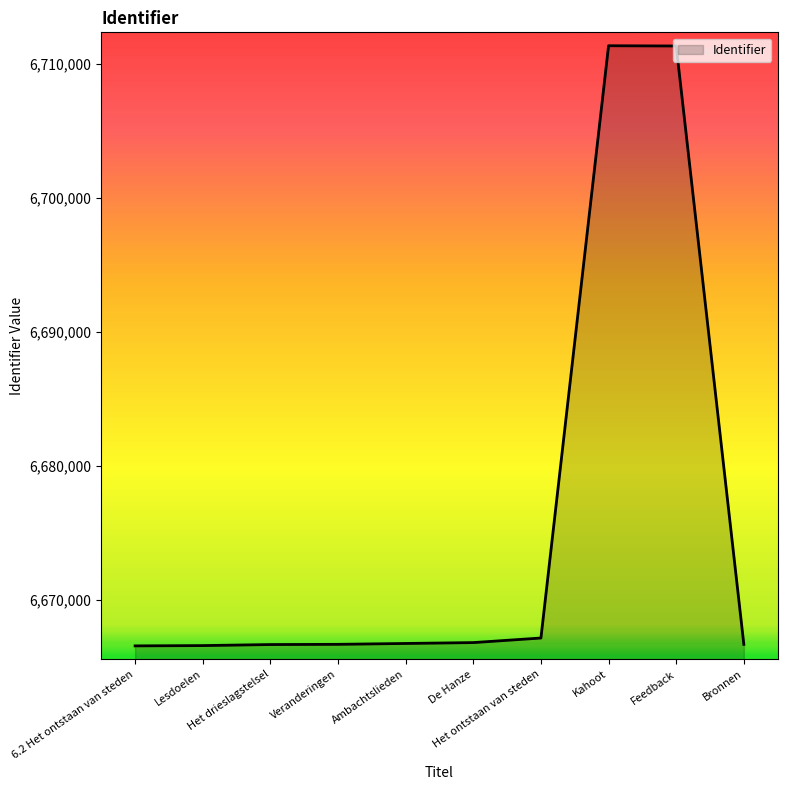

What is the difference between the maximum and minimum values?

44759